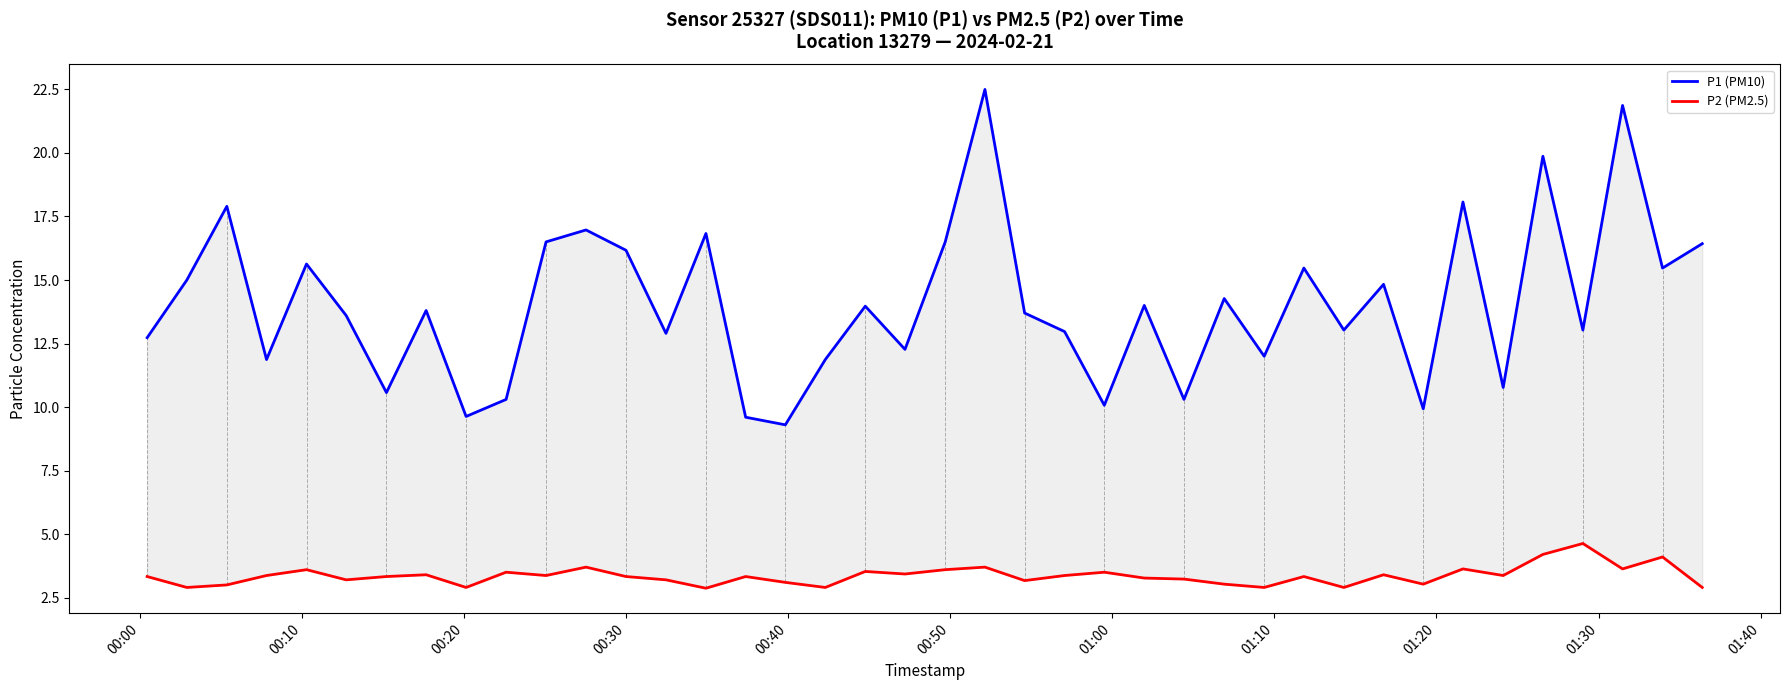

In P2 (PM2.5), how many points are higher than both neighbors (excluding endpoints)?

13